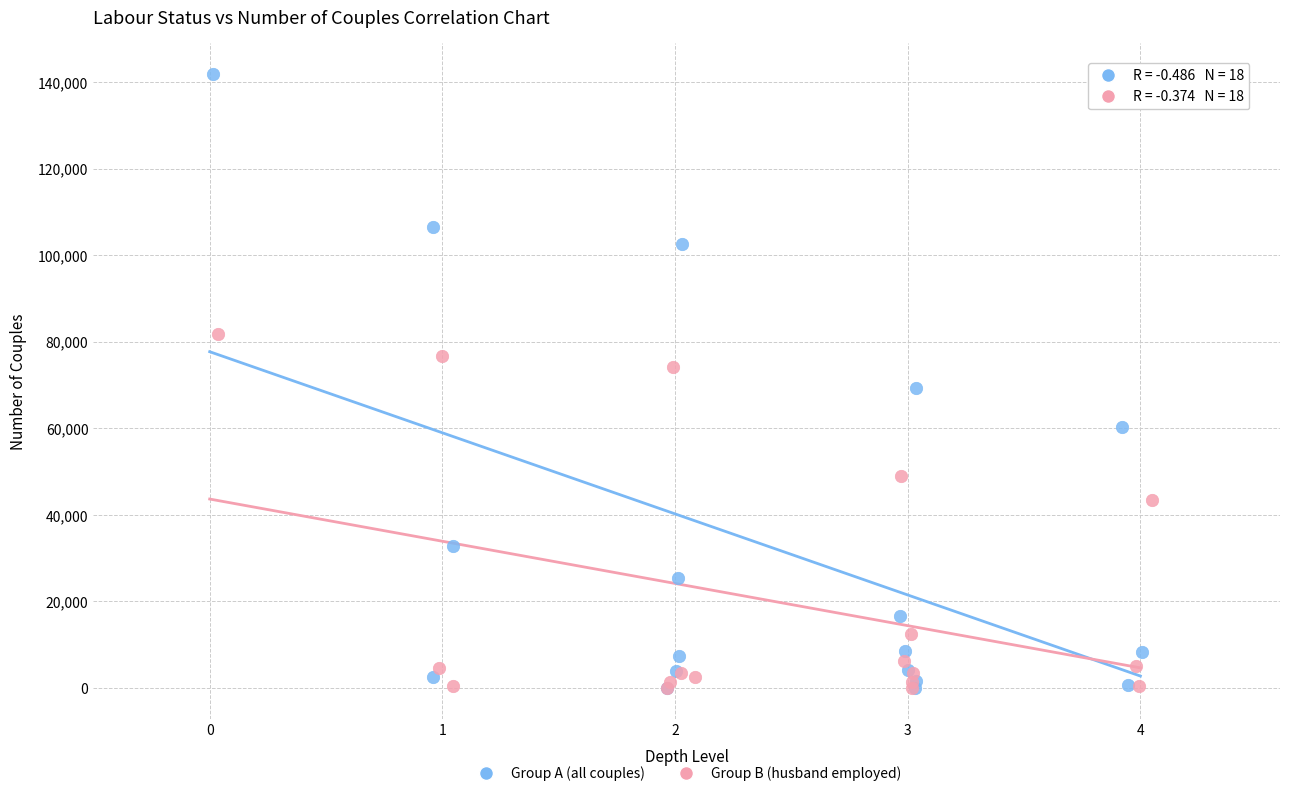

Which series reaches the maximum Y coordinate?

Group A (all couples)